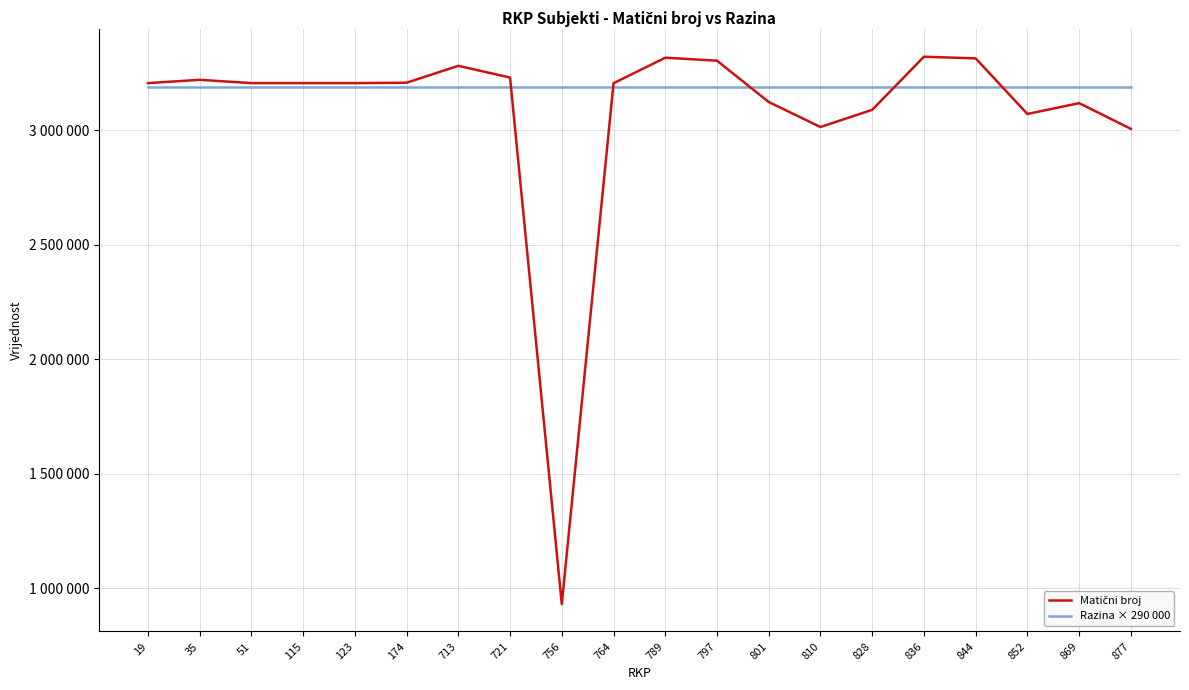

Does the chart display data point markers on the line(s)?

No